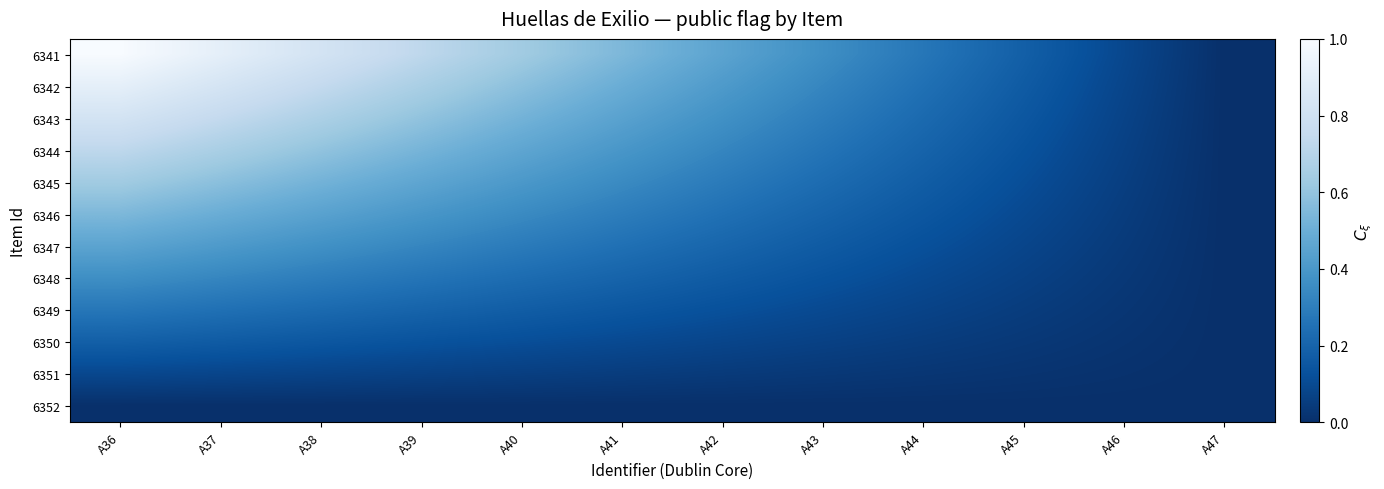

At which category is the sum across all series the highest?

A36